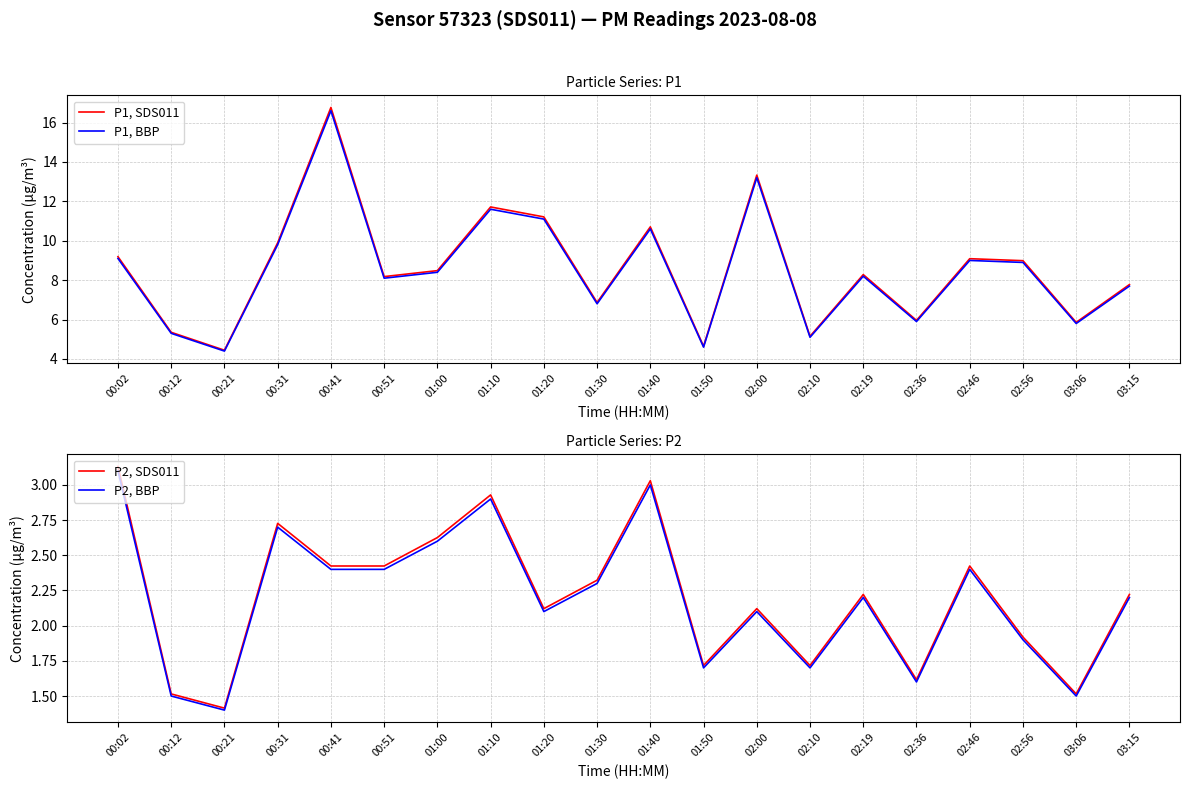

What is the minimum value shown in the chart?

1.4